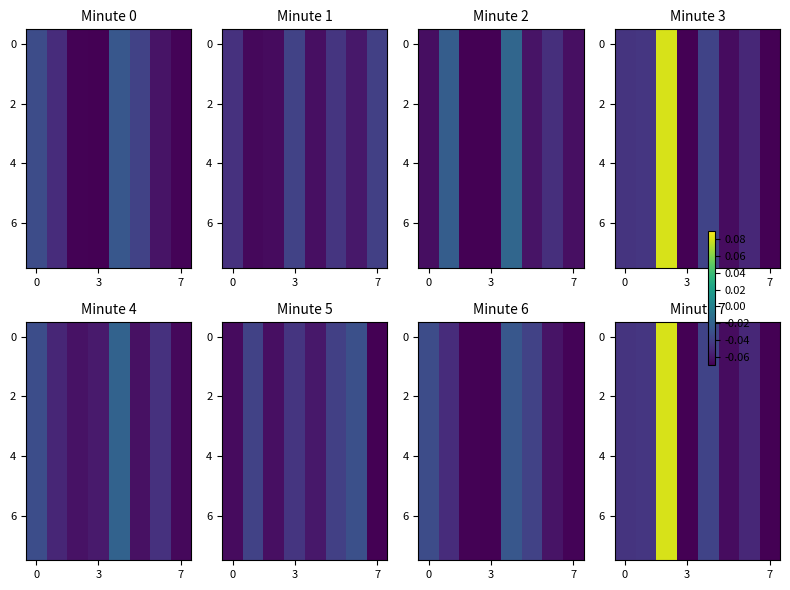

What is the minimum value shown in the chart?

-0.1